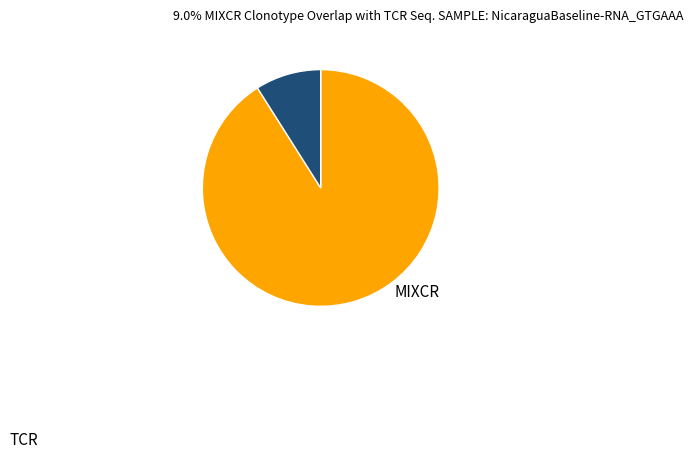

Is there a majority slice in this chart?

Yes